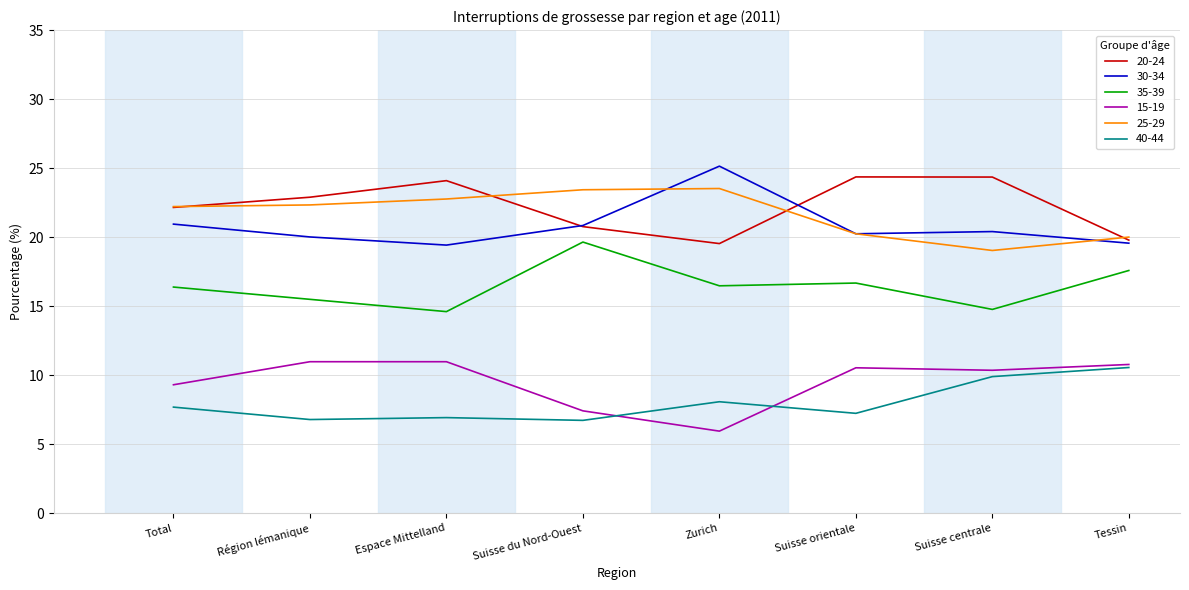

True or false: 30-34 and 15-19 cross at least once.

False